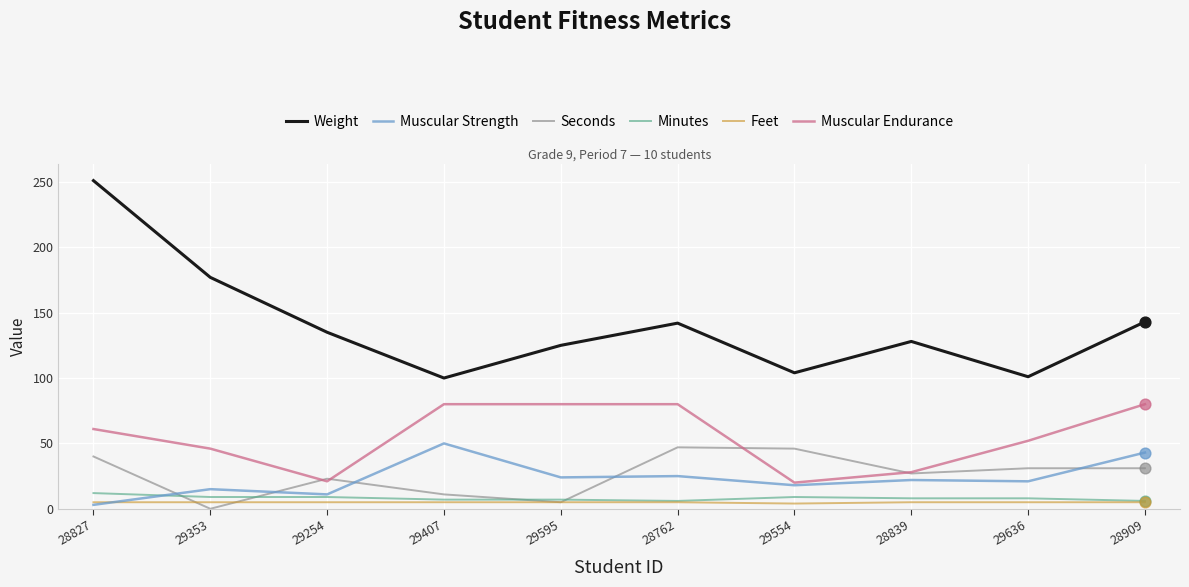

Is the value of Minutes at 28827 greater than the value of Weight at 29595?

No